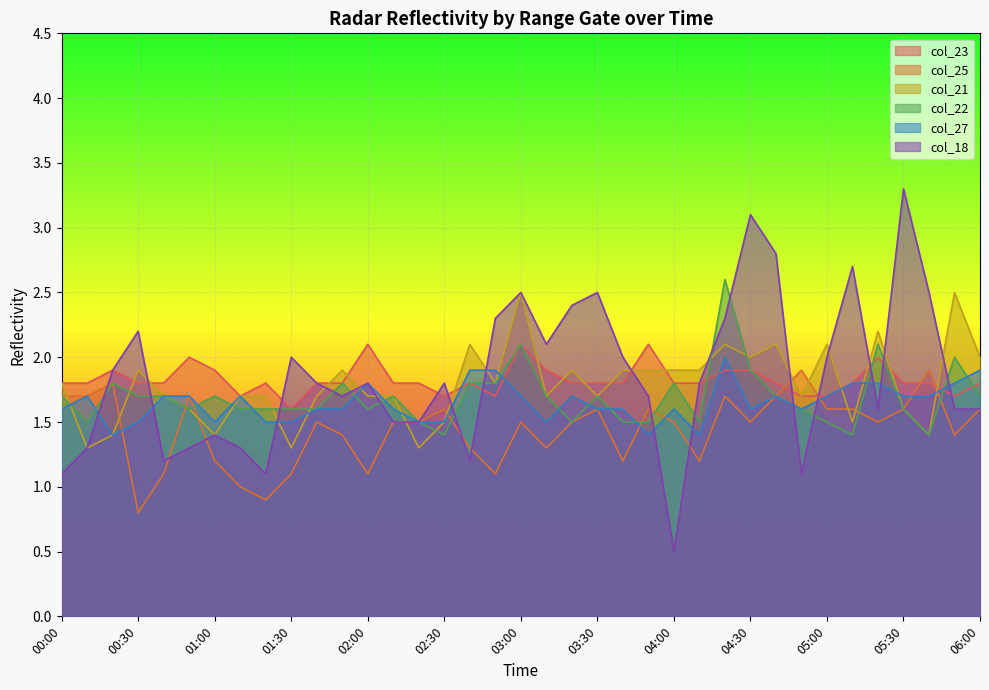

Rank the categories by col_25 value from highest to lowest.

04:50, 05:40, 00:20, 00:00, 00:10, 00:50, 04:20, 04:40, 02:30, 03:30, 03:50, 05:00, 05:10, 05:30, 06:00, 01:40, 02:10, 02:20, 03:00, 03:20, 04:00, 04:30, 05:20, 01:50, 05:50, 02:40, 03:10, 01:00, 03:40, 04:10, 00:40, 01:30, 02:00, 02:50, 01:10, 01:20, 00:30